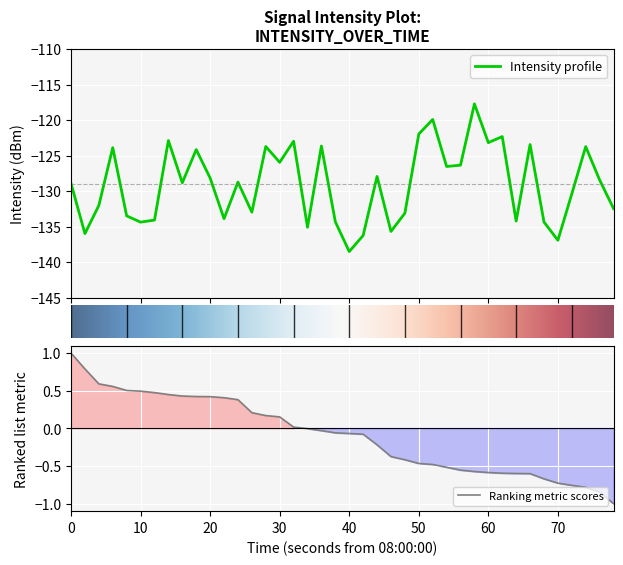

What is the lowest value of the Intensity profile series?

-138.5